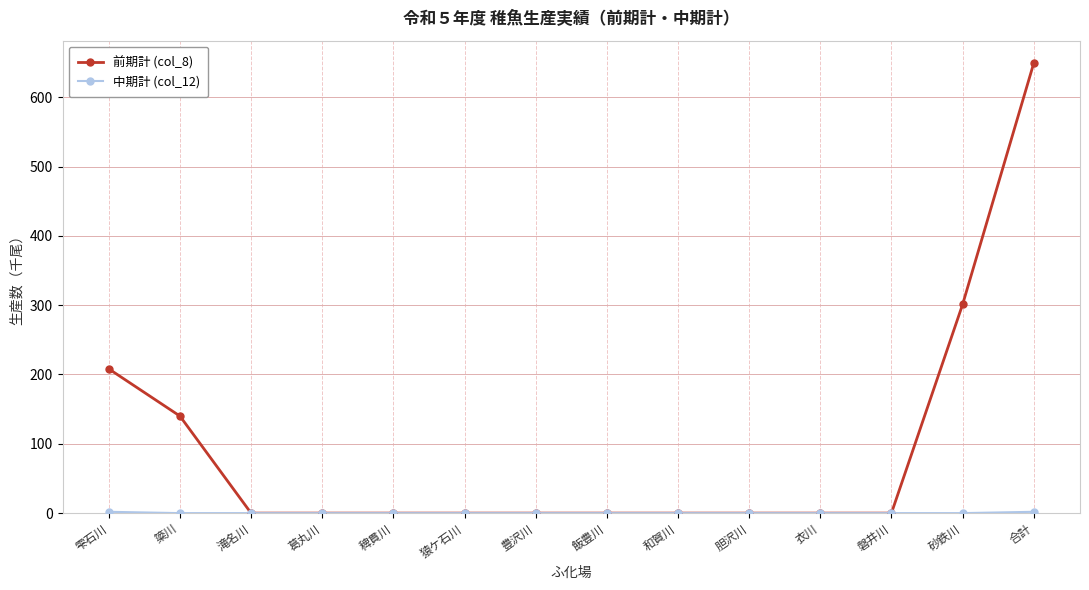

Which series has the largest total across all categories?

前期計 (col_8)